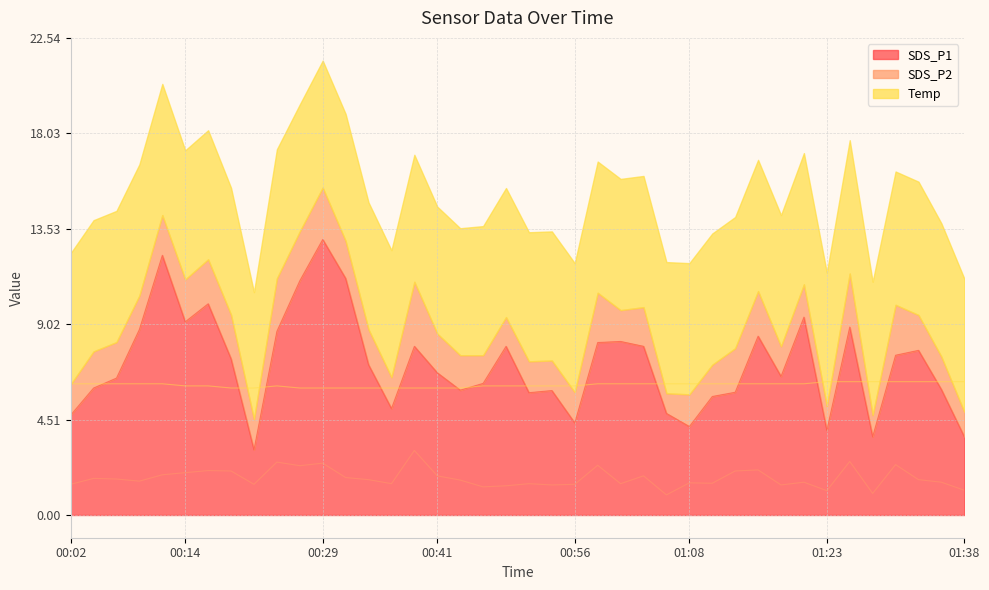

Rank the series by their average value, from lowest to highest.

SDS_P2, Temp, SDS_P1